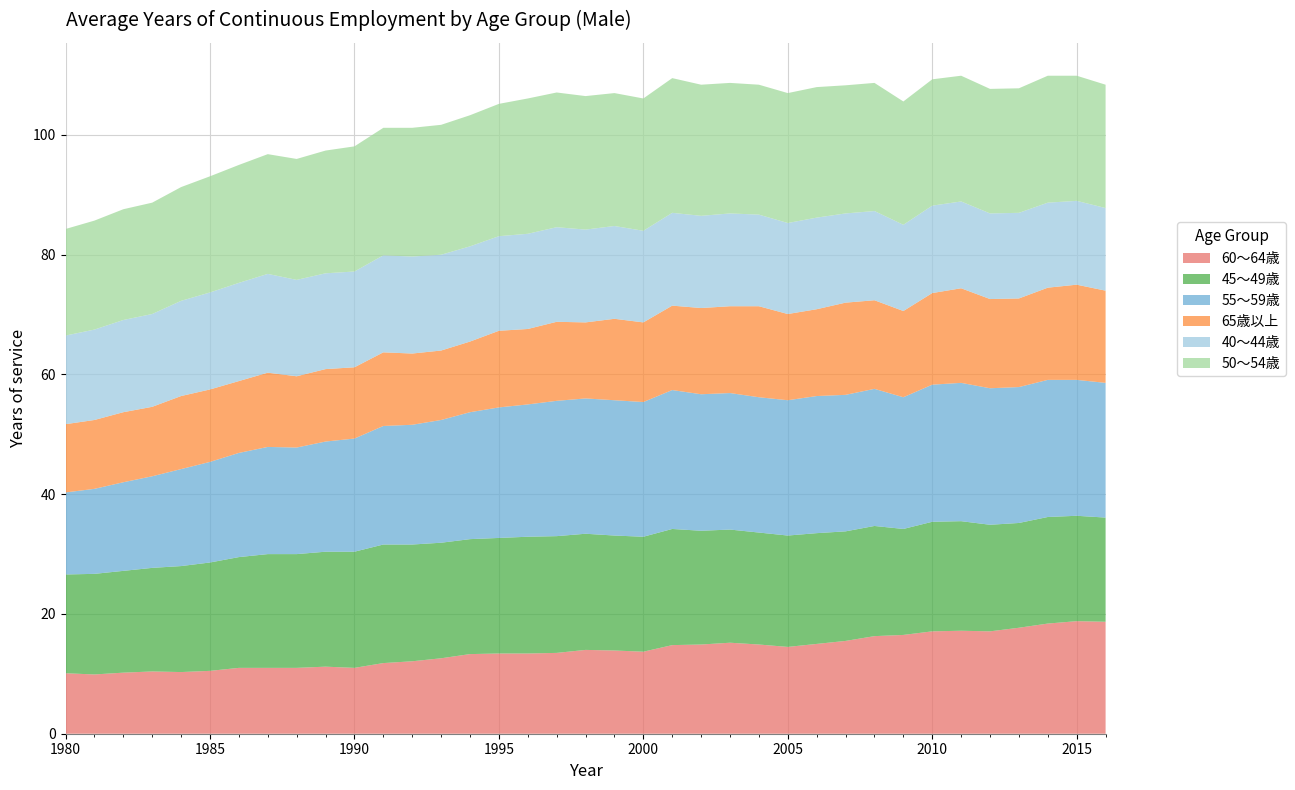

Reading right to left, list all the values displayed in this chart.

60～64歳: 18.7	18.8	18.4	17.7	17.1	17.2	17.1	16.5	16.3	15.5	15.0	14.5	14.9	15.2	14.9	14.8	13.7	13.9	14.0	13.5	13.4	13.4	13.3	12.6	12.1	11.8	11.0	11.2	11.0	11.0	11.0	10.5	10.3	10.4	10.2	9.9	10.1
45～49歳: 17.4	17.6	17.8	17.5	17.8	18.3	18.3	17.7	18.4	18.3	18.5	18.6	18.7	18.9	19.0	19.4	19.2	19.2	19.4	19.5	19.5	19.3	19.2	19.3	19.5	19.8	19.4	19.2	19.0	19.0	18.5	18.1	17.7	17.3	17.0	16.8	16.5
55～59歳: 22.5	22.7	22.9	22.7	22.8	23.1	22.9	22.0	22.9	22.8	22.9	22.6	22.6	22.8	22.8	23.2	22.5	22.6	22.6	22.6	22.1	21.8	21.2	20.5	20.0	19.8	18.9	18.4	17.8	17.9	17.4	16.8	16.2	15.3	14.8	14.2	13.7
65歳以上: 15.4	15.9	15.4	14.8	14.9	15.8	15.3	14.4	14.8	15.4	14.5	14.4	15.2	14.5	14.4	14.1	13.3	13.6	12.7	13.2	12.6	12.8	11.8	11.6	11.9	12.3	11.9	12.1	11.9	12.4	12.0	12.1	12.2	11.6	11.7	11.5	11.4
40～44歳: 13.8	14.0	14.2	14.3	14.3	14.5	14.6	14.4	14.9	14.9	15.3	15.2	15.3	15.5	15.4	15.5	15.3	15.5	15.5	15.8	15.9	15.8	15.9	16.0	16.2	16.2	16.0	16.0	16.1	16.5	16.4	16.2	15.9	15.5	15.4	15.1	14.8
50～54歳: 20.6	20.9	21.2	20.8	20.8	21.0	21.1	20.6	21.4	21.4	21.8	21.7	21.7	21.8	21.9	22.5	22.1	22.2	22.3	22.5	22.6	22.1	21.9	21.7	21.5	21.3	20.9	20.5	20.2	20.0	19.7	19.4	19.0	18.6	18.5	18.2	17.8